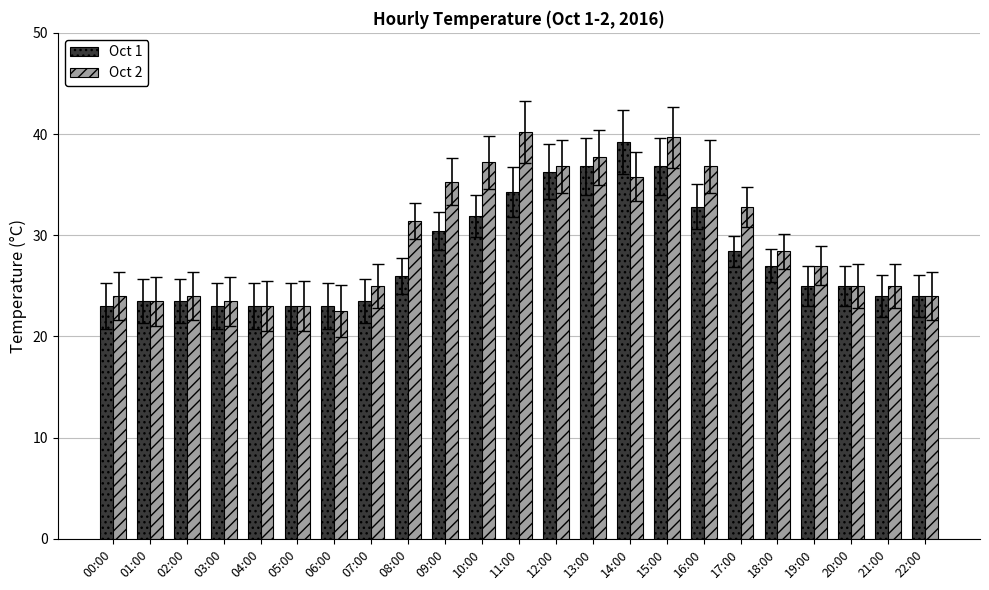

What is the sum of all Oct 2 values?

681.6